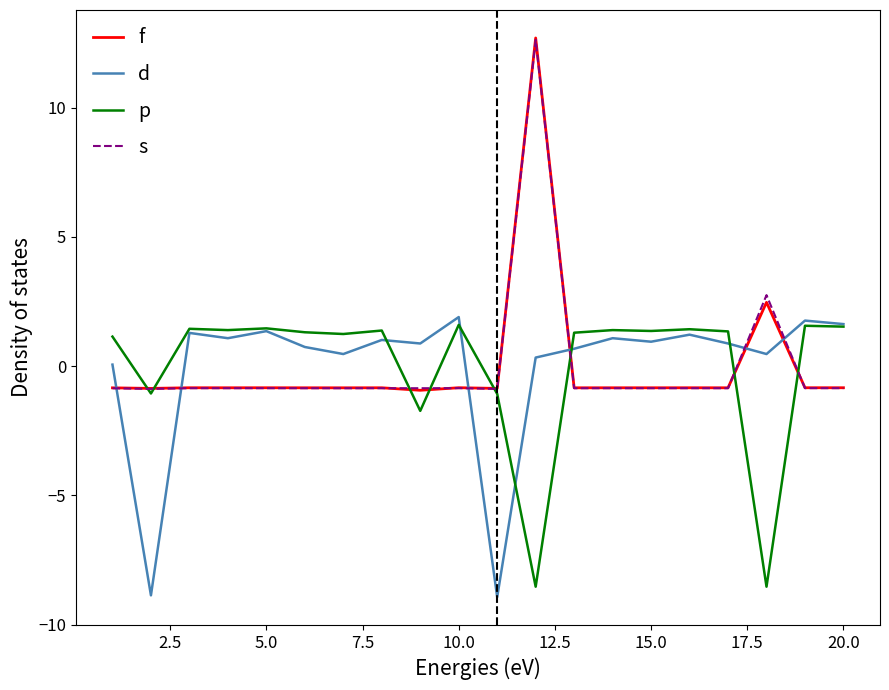

Which series has the widest spread of values?

f